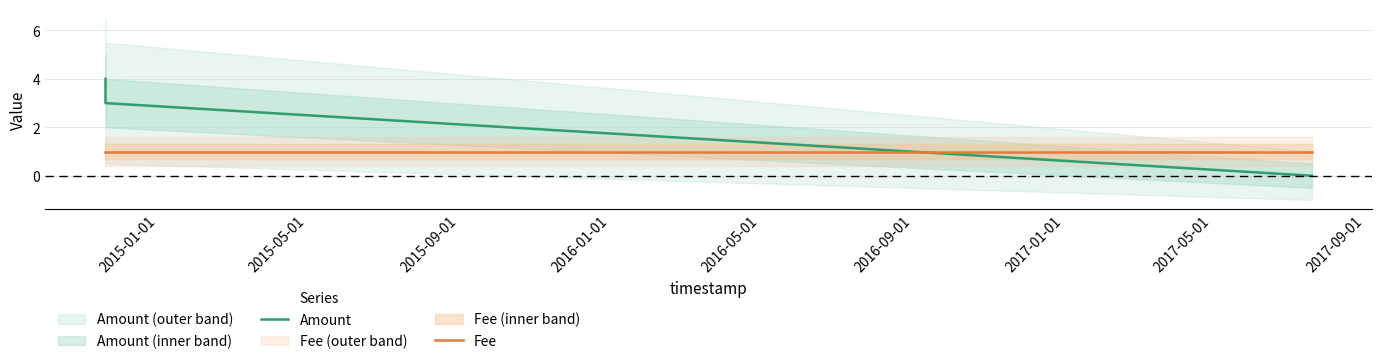

What is the sum of all Amount values?

7